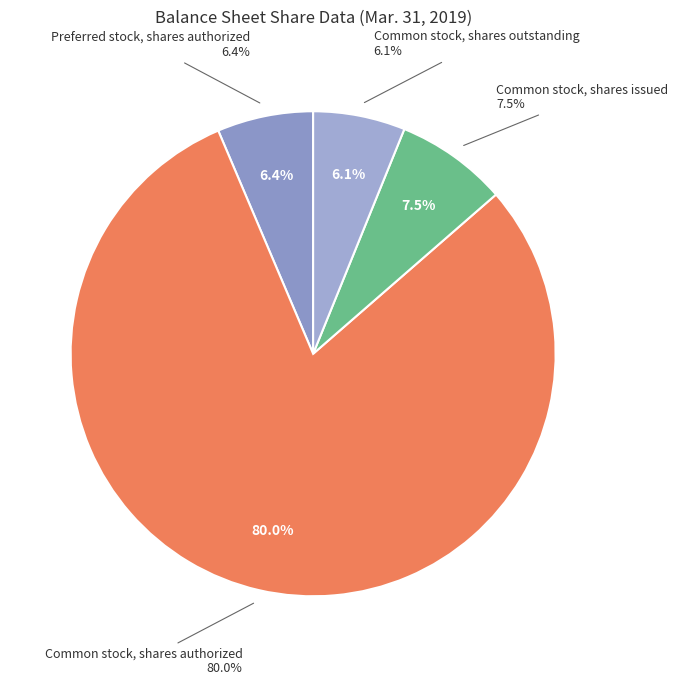

Which slice is the largest?

Common stock, shares authorized